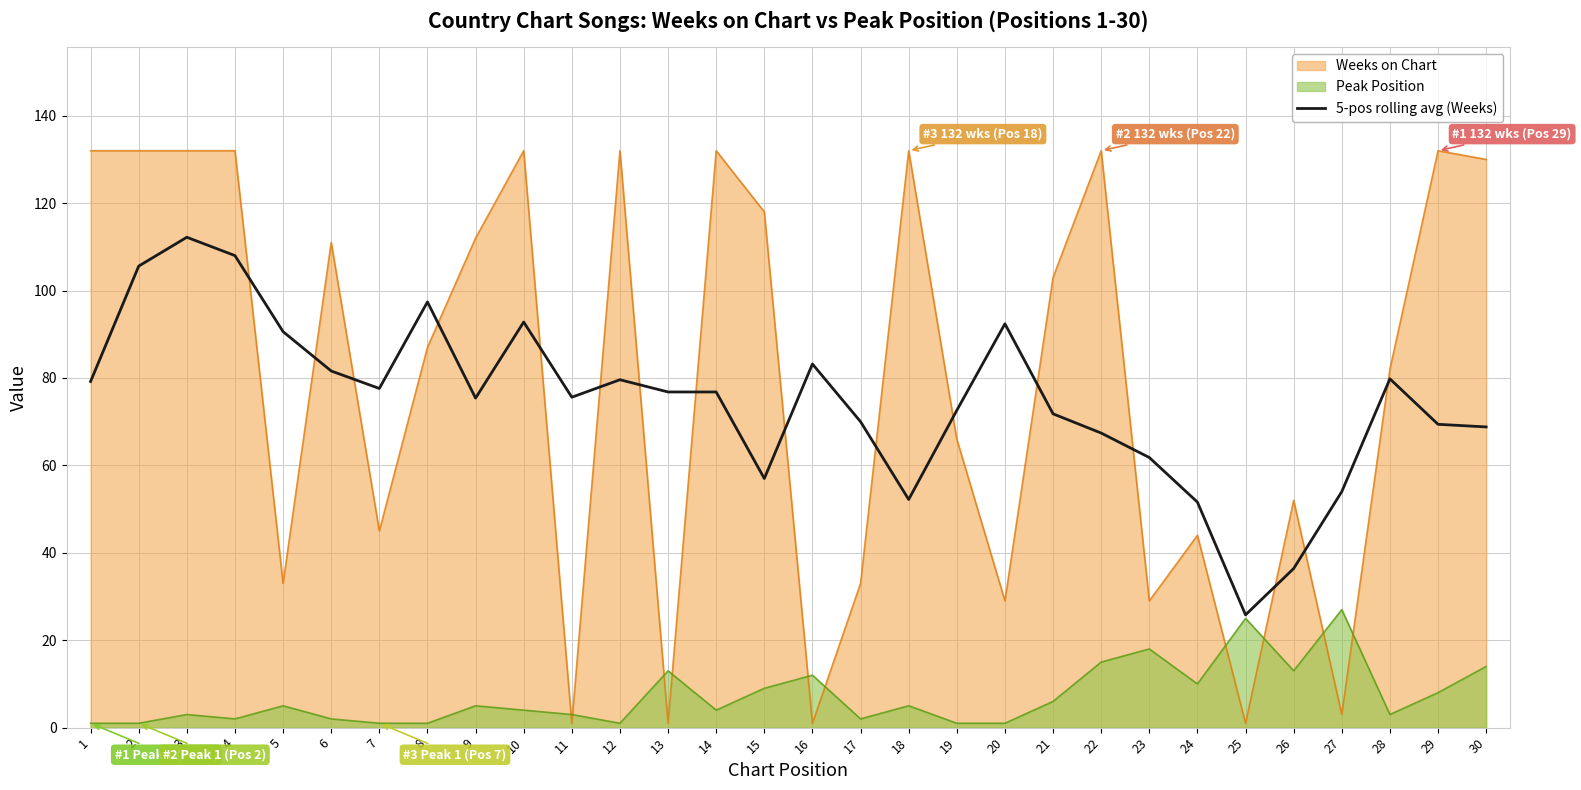

True or false: 5-pos rolling avg (Weeks) has a value of 76.1 at 27.

False